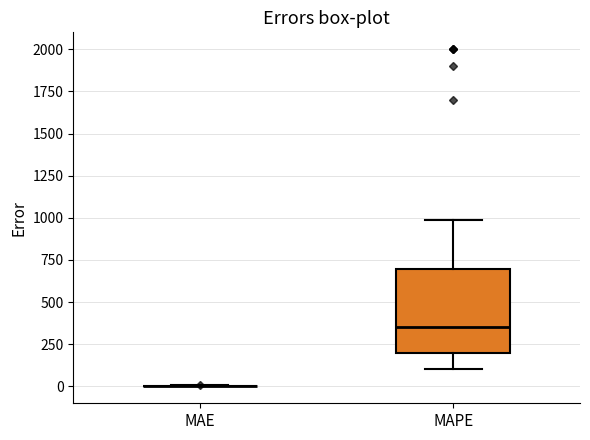

Reading left to right, read every box against the y-axis: the position of its median line, the range the box covers, and the ends of its whiskers. The values are not printed on the chart, so give them approximately, as read against the axis.

MAE: box collapsed to a line at 0, whiskers 0 to 0
MAPE: median 350, box 200 to 700, whiskers 100 to 1000